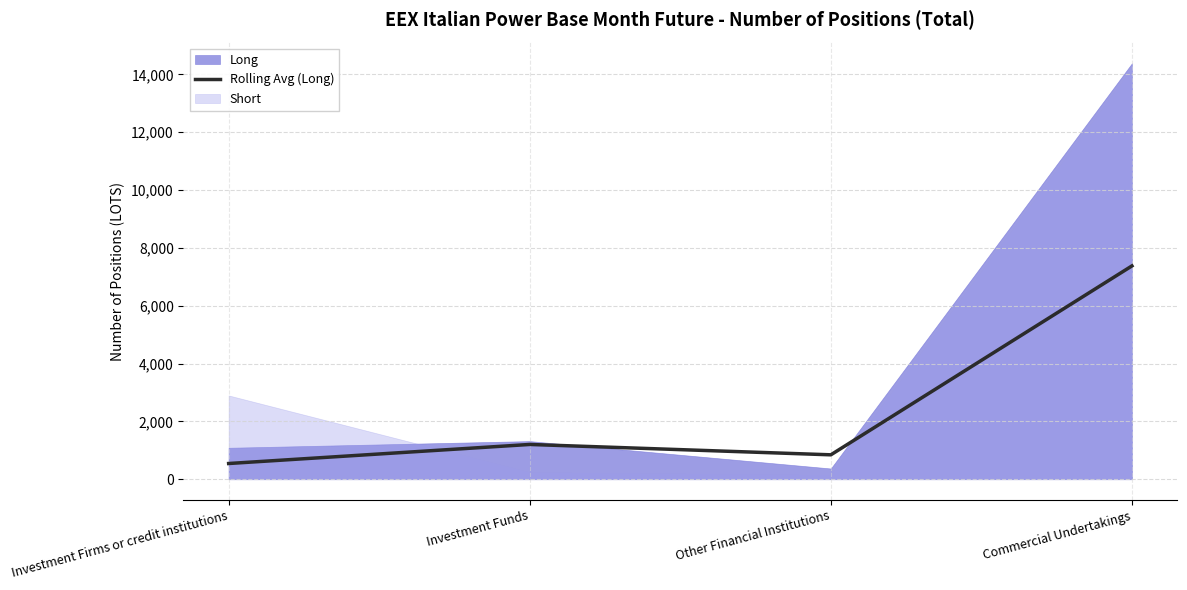

Reading left to right, transcribe all the data shown in this chart.

Investment Firms or credit institutions=544.0	Investment Funds=1203.1	Other Financial Institutions=844.6	Commercial Undertakings=7378.1